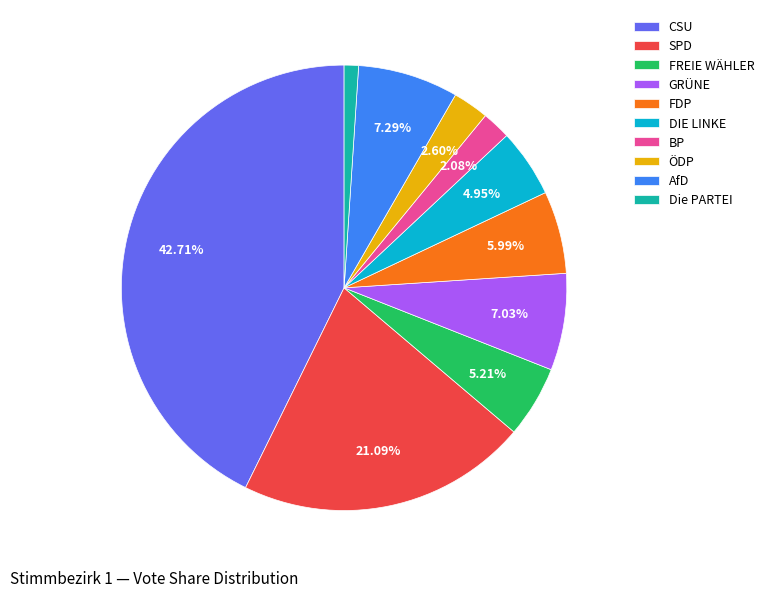

How many slices are in this pie chart?

10